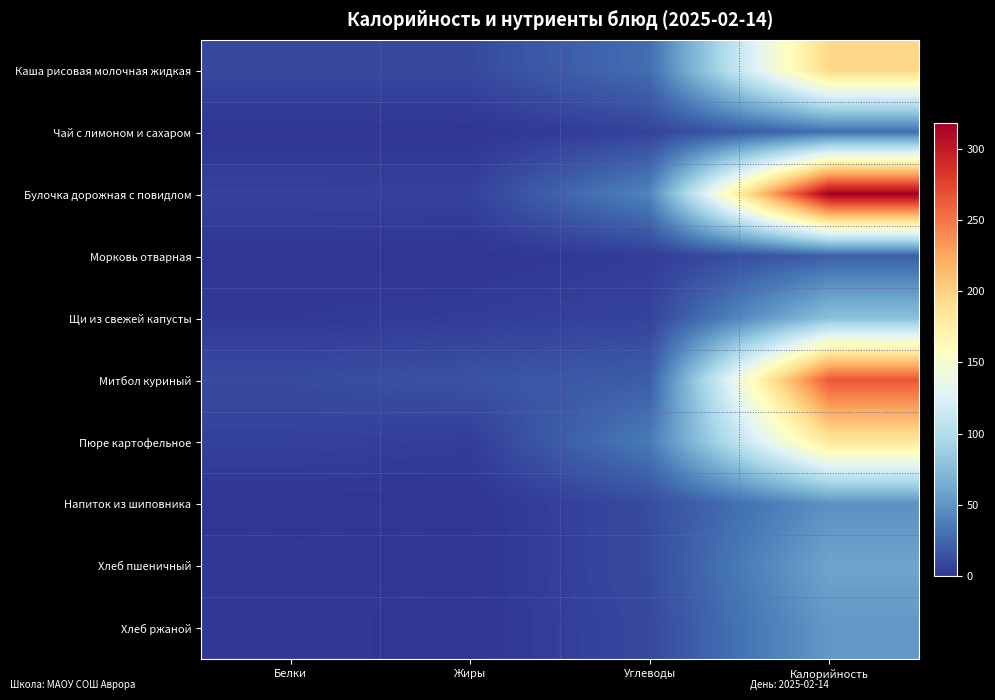

What is the difference between the highest and lowest values at Калорийность?

296.8